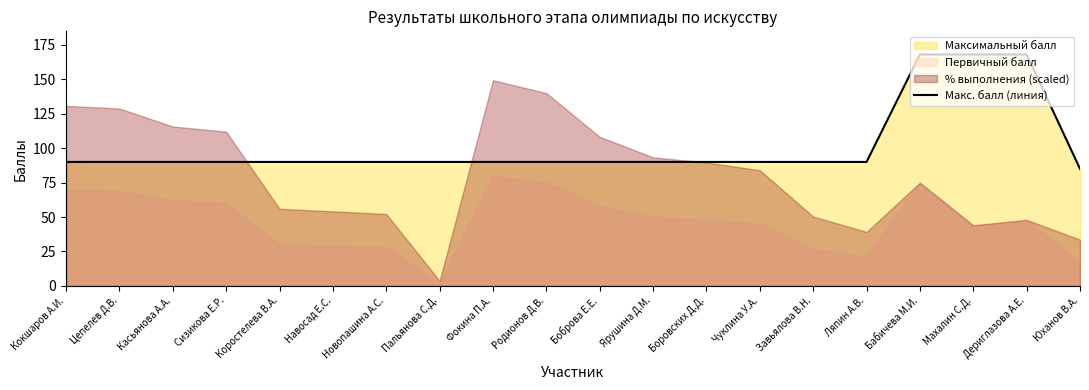

Which has a higher value, Чуклина У.А. or Боброва Е.Е.?

Чуклина У.А.